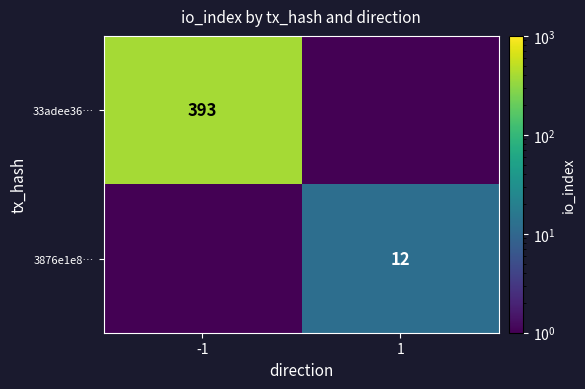

What is the highest value of the 33adee36… series?

393.0